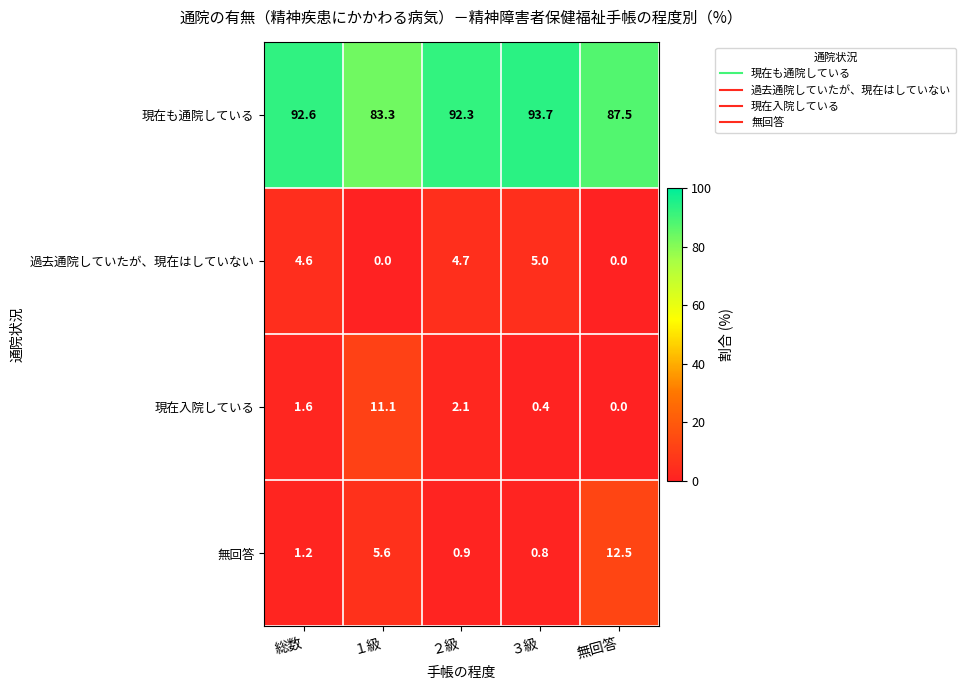

What is the difference between the maximum and minimum values in the 無回答 series?

11.7